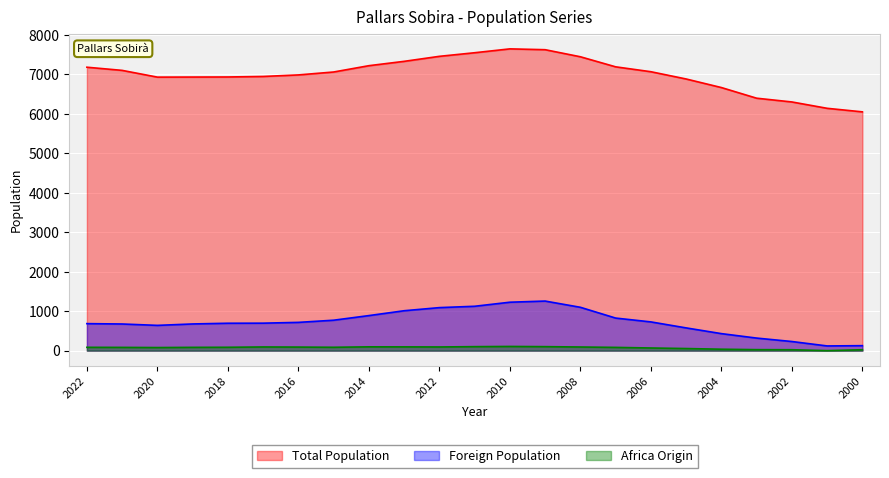

How many data points in Africa Origin are above 84?

11